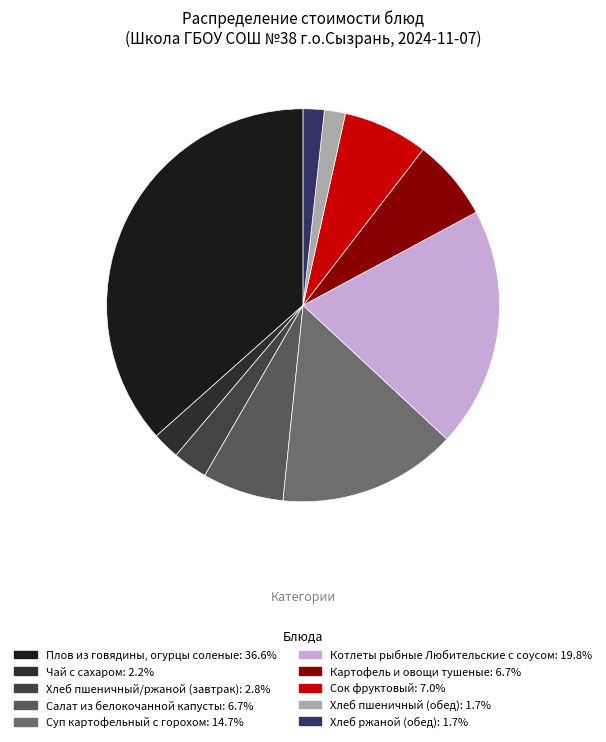

How many slices are in this pie chart?

10